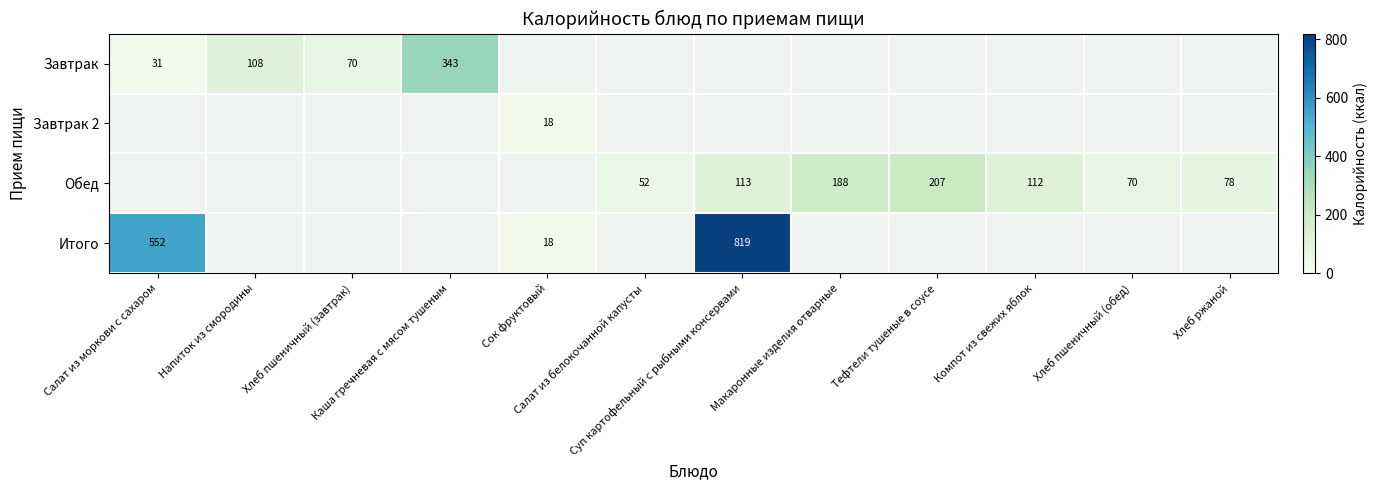

At which label does Завтрак reach its minimum?

Салат из моркови с сахаром